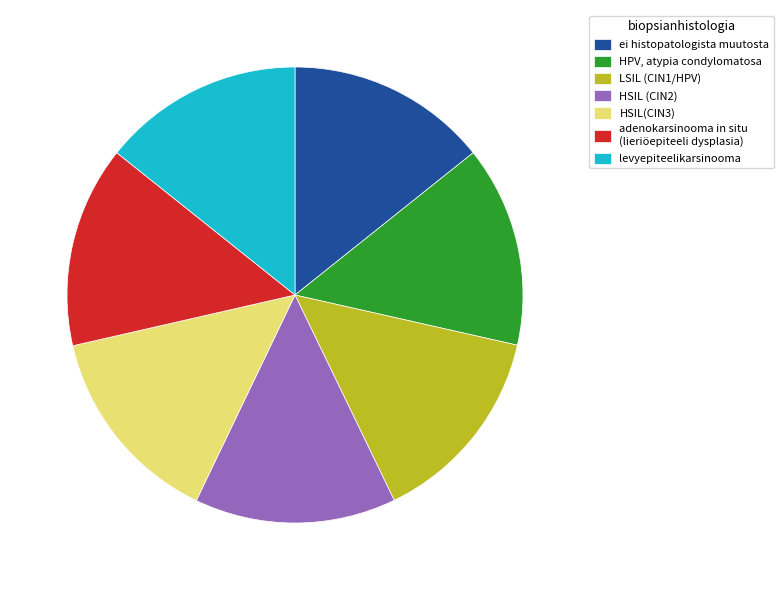

Is the sum of HSIL (CIN2) and HSIL(CIN3) greater than half?

No